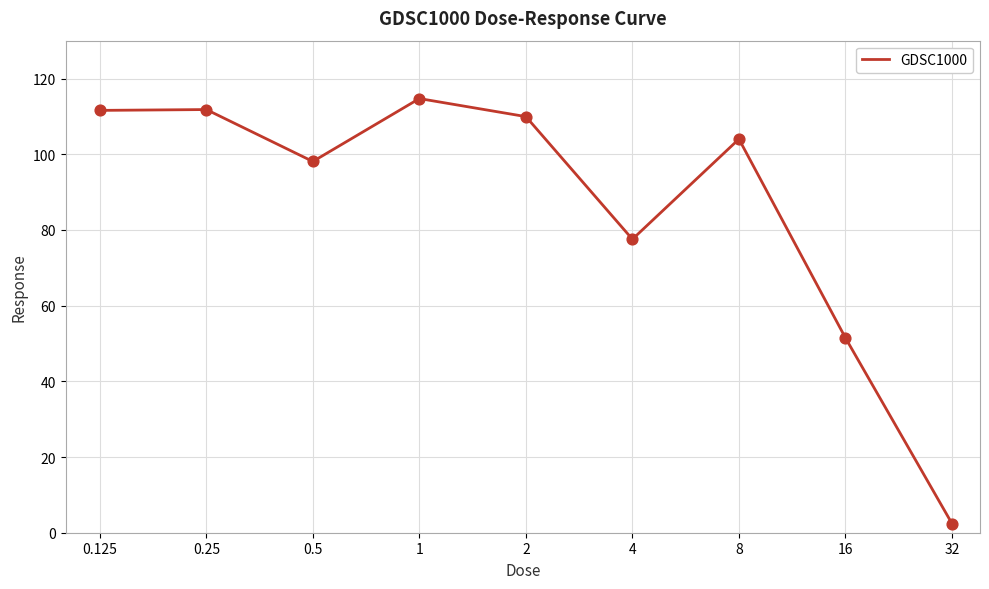

What is the greatest value displayed?

114.7